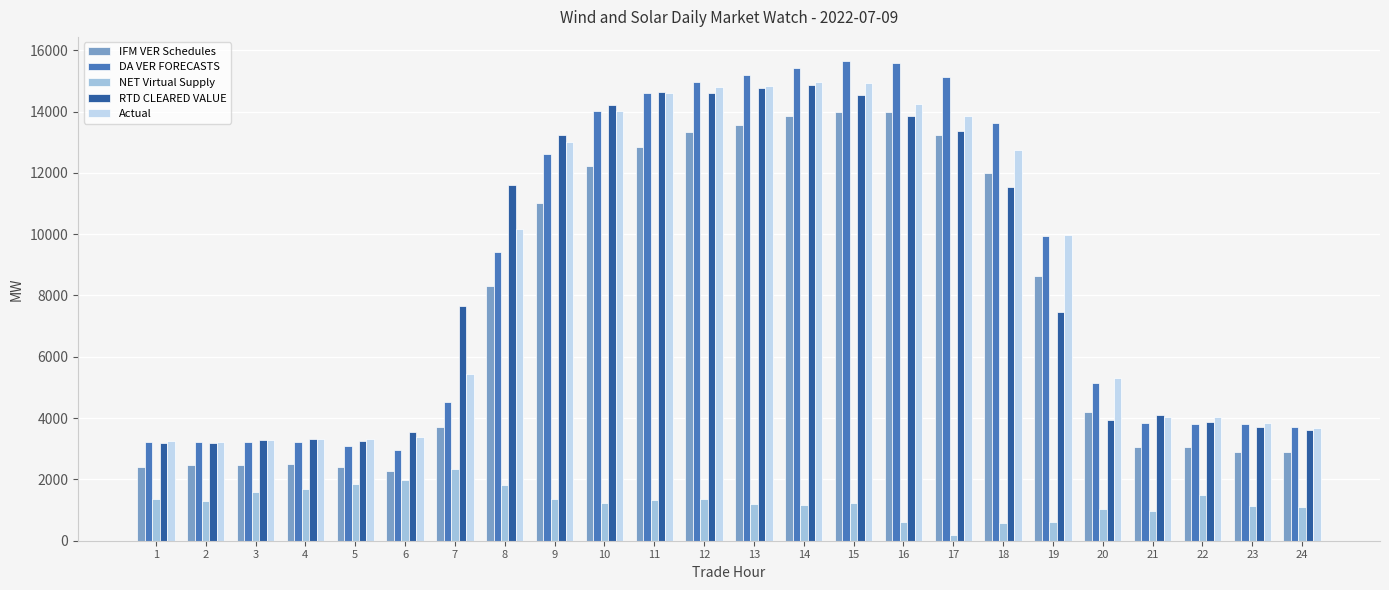

What is the sum of all DA VER FORECASTS values?

209882.6